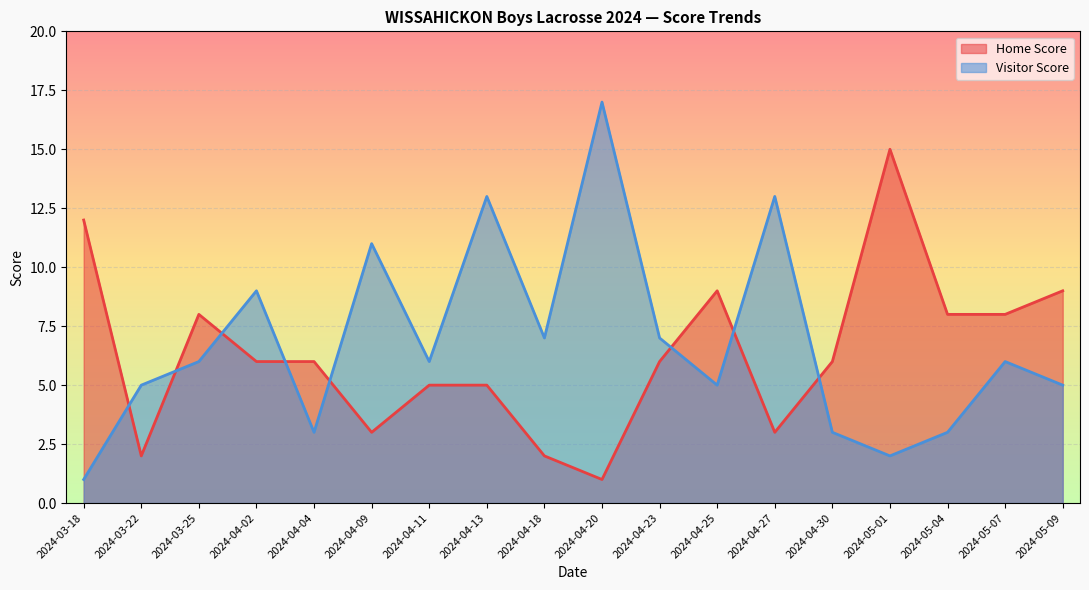

Which series has the widest spread of values?

Visitor Score